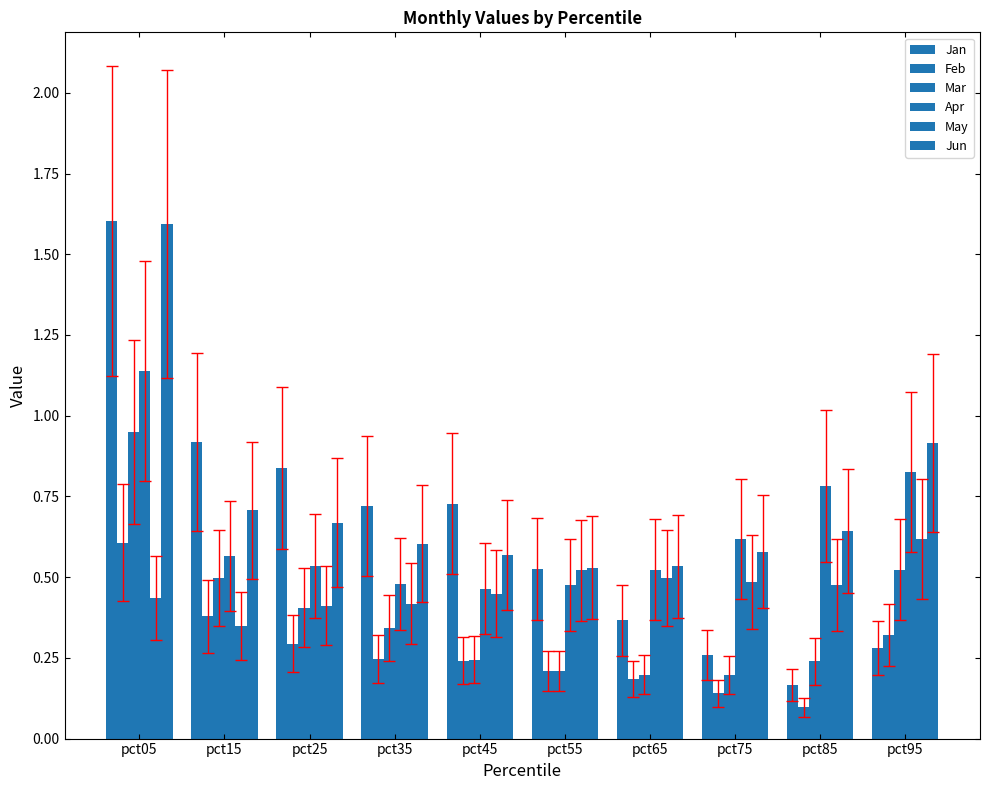

At which label does Mar reach its minimum?

pct75